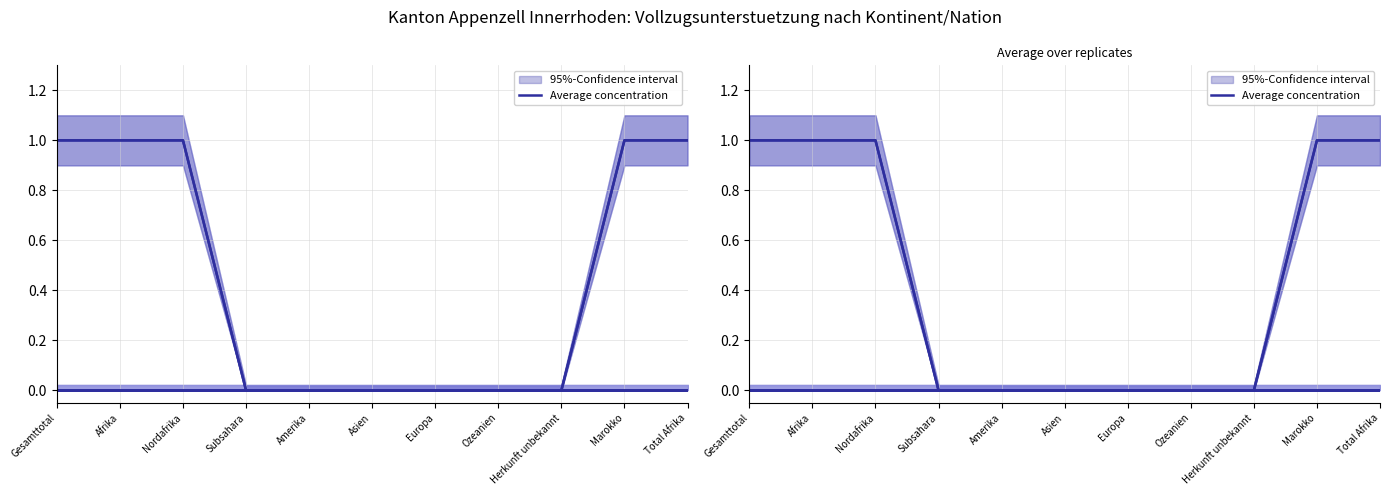

How many values are above zero?

5